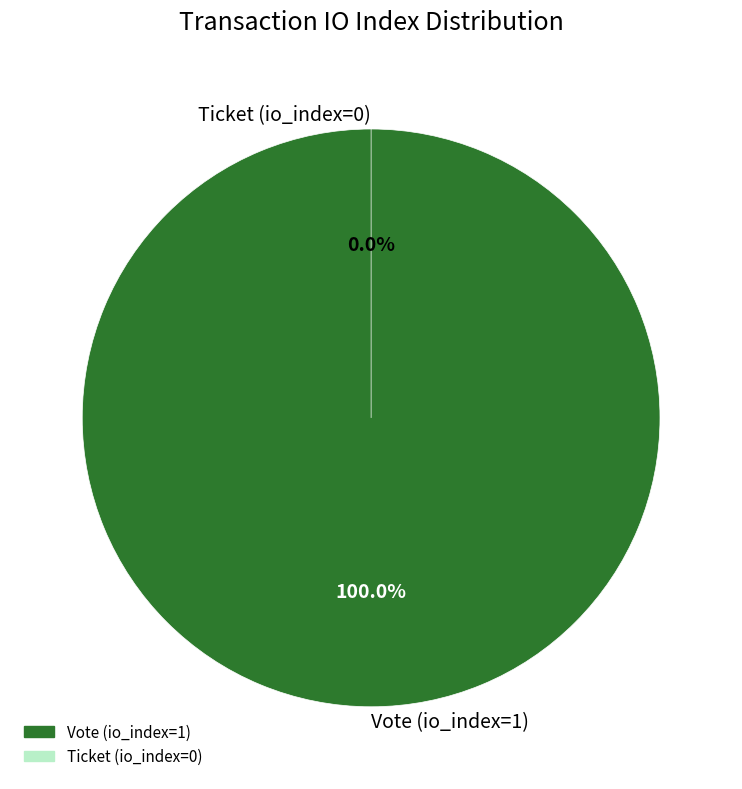

To the nearest percent, what percentage of the pie is Vote (io_index=1)?

100%